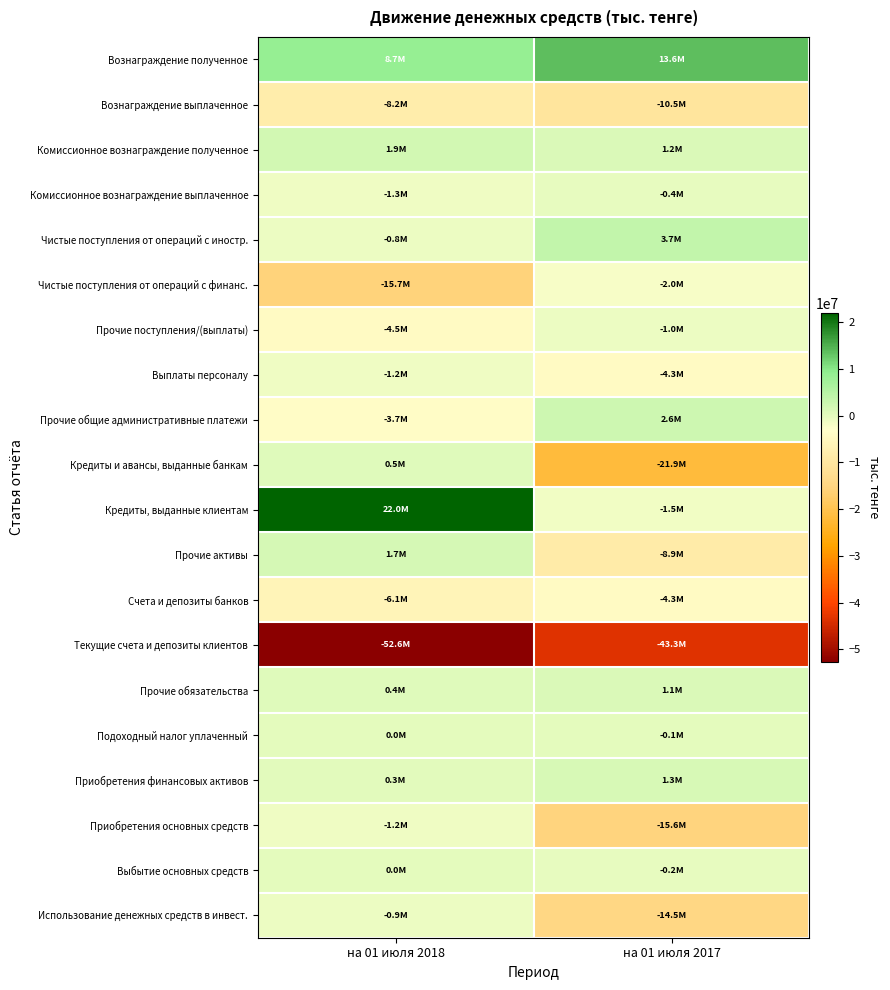

Which series has the widest spread of values?

Кредиты, выданные клиентам